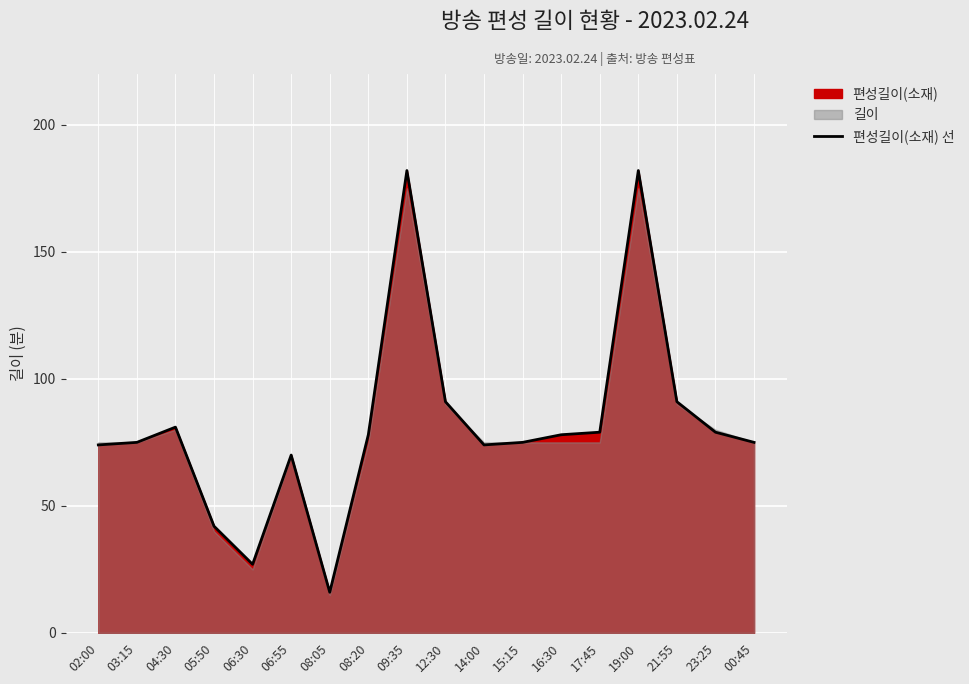

At which label does the data first exceed 78?

04:30